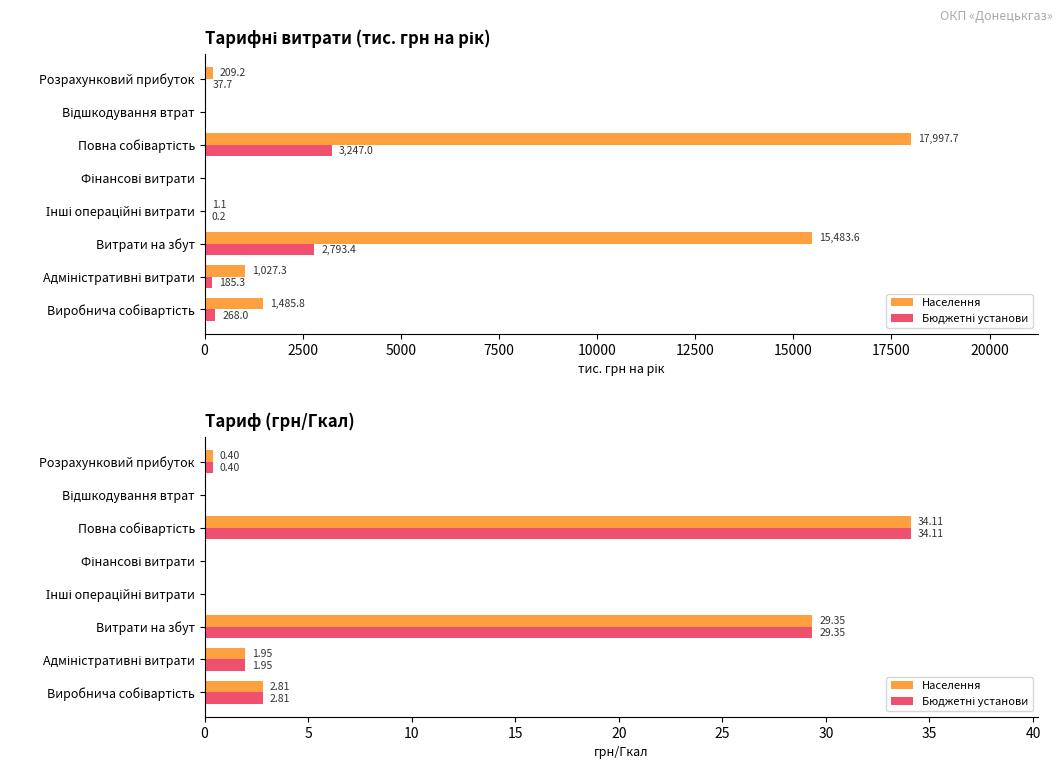

Which series has the largest range (max minus min)?

Населення